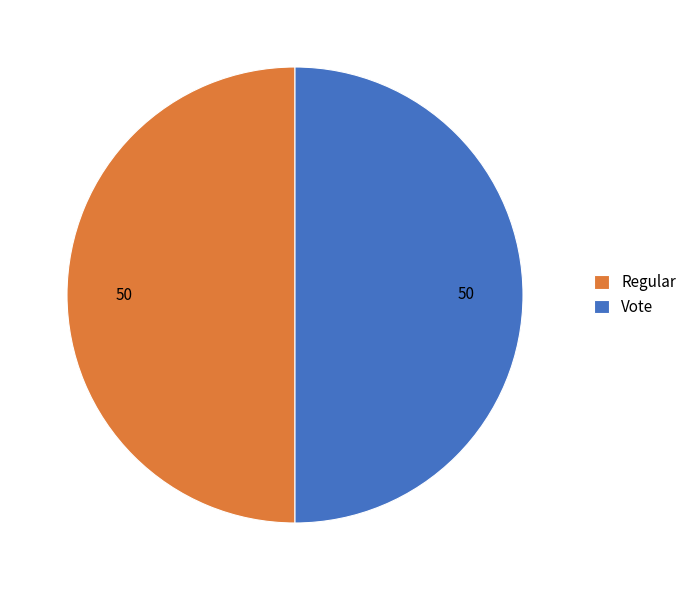

What is the ratio of the value at Vote to the value at Regular?

1.0